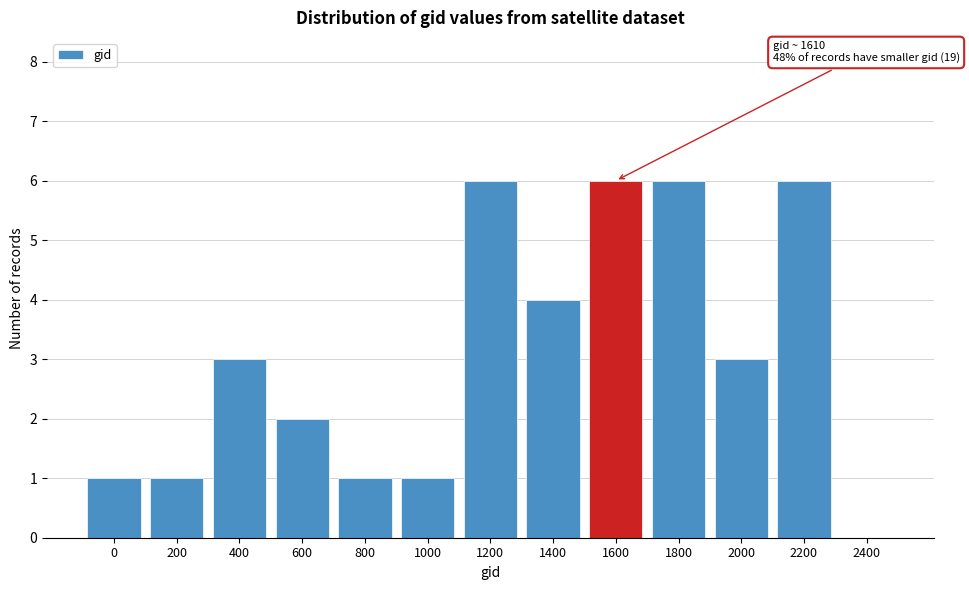

Reading left to right, extract all data points from this chart.

0=1	200=1	400=3	600=2	800=1	1000=1	1200=6	1400=4	1600=6	1800=6	2000=3	2200=6	2400=0